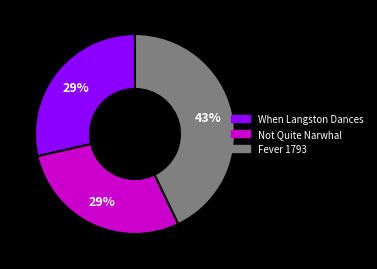

Is there a majority slice in this chart?

No